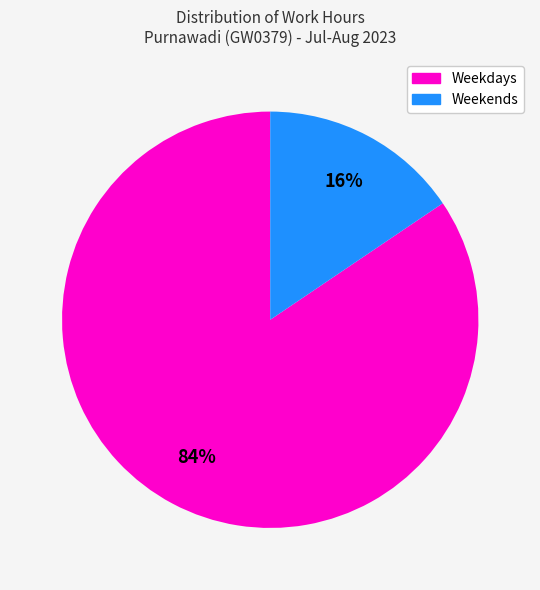

Does any single category account for the majority?

Yes